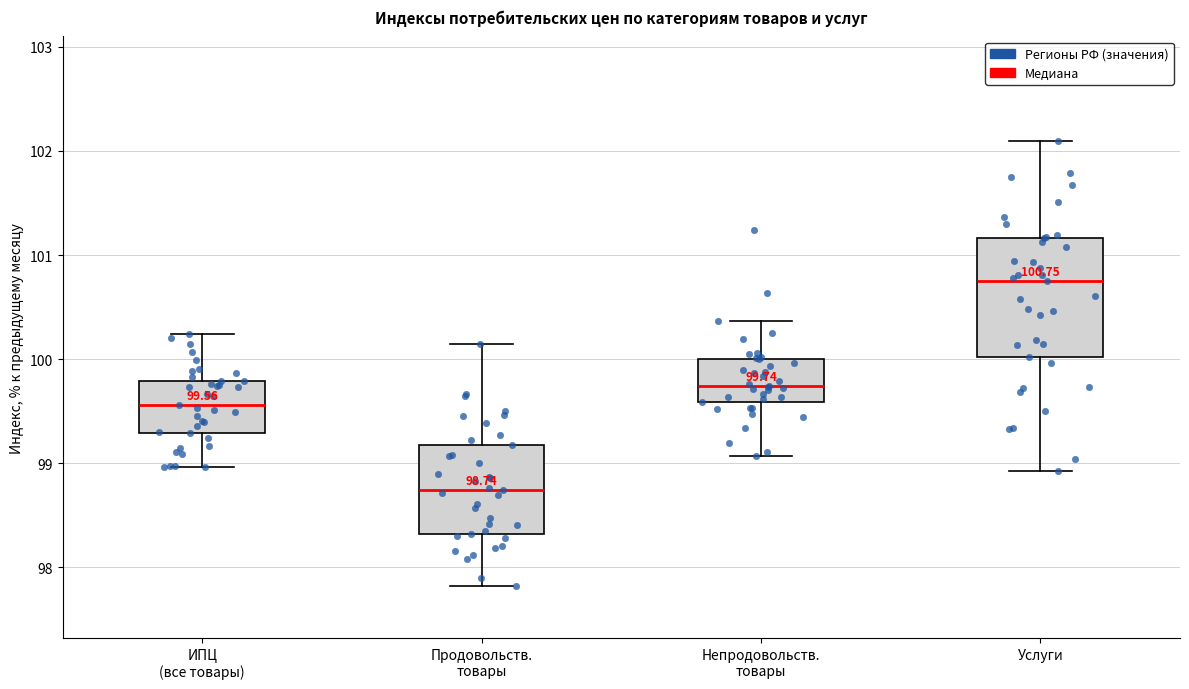

Comparing the boxes themselves (not the whiskers), which one is the tallest?

Услуги